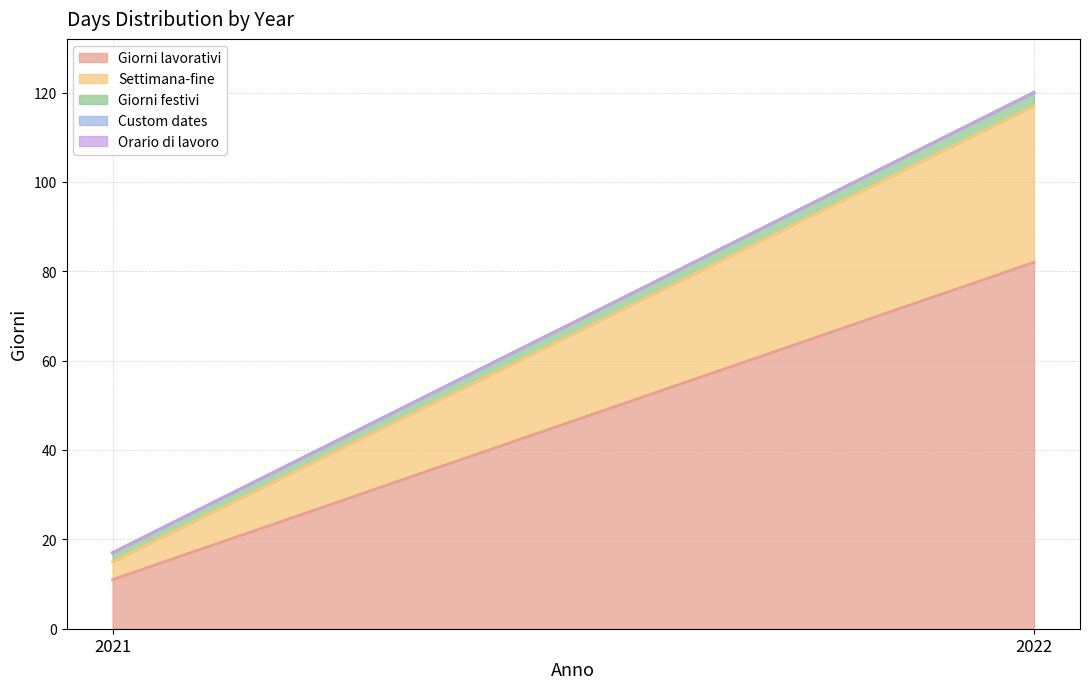

How many lines are shown in the chart?

5